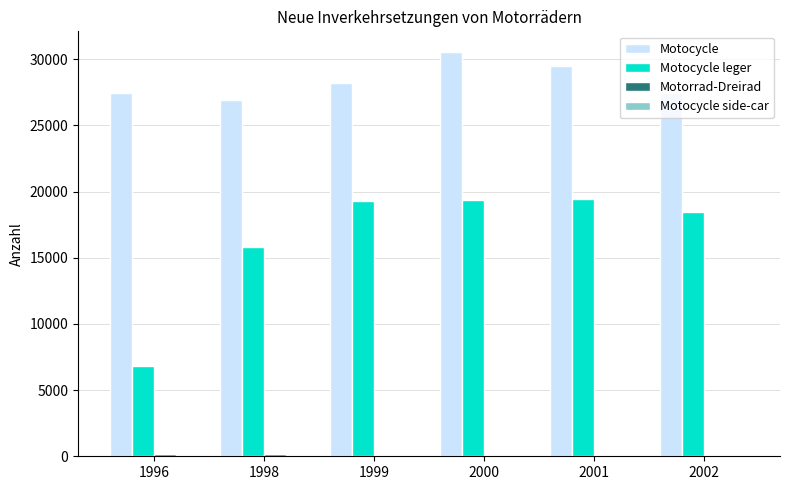

What is the maximum value shown in the chart?

30585